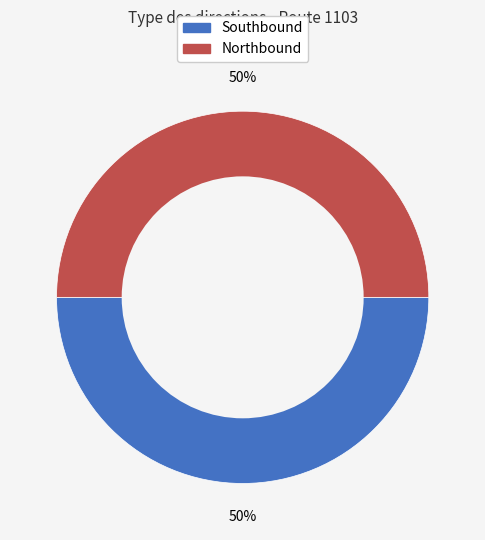

Do Southbound and Northbound together represent more than half of the pie?

Yes